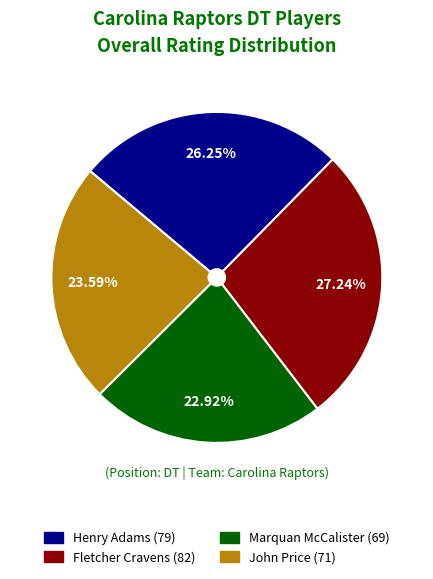

Is it true that John Price is 37% of the pie?

False